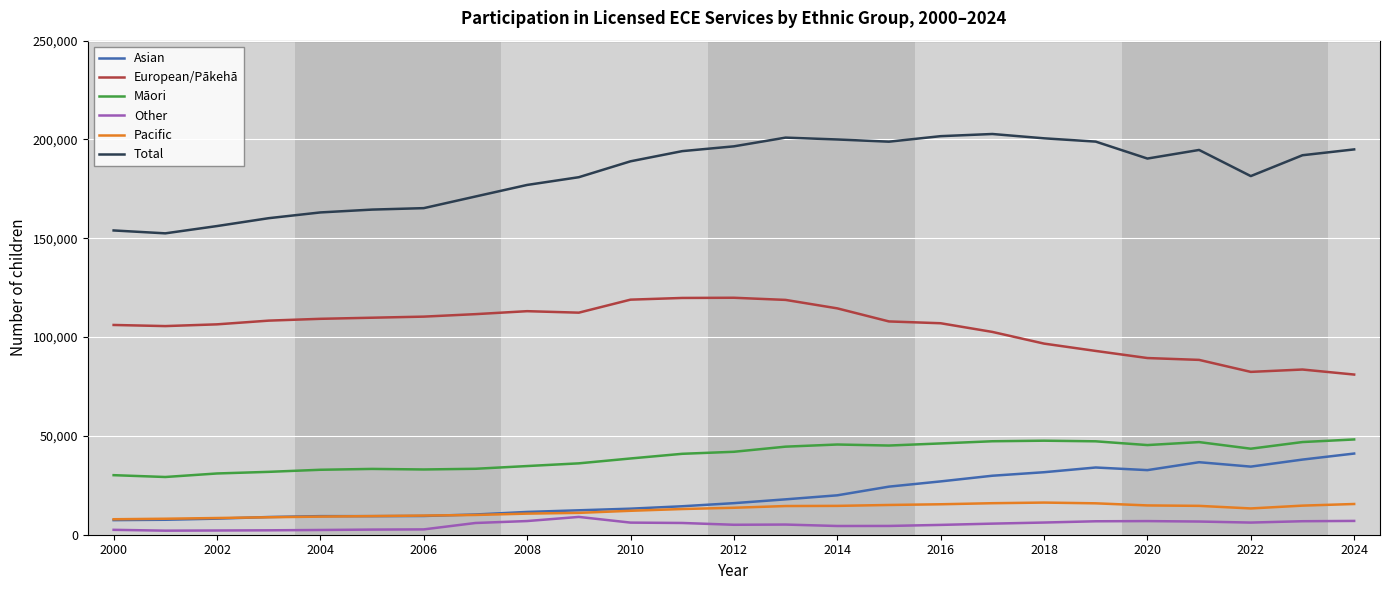

What is the lowest value of the European/Pākehā series?

81049